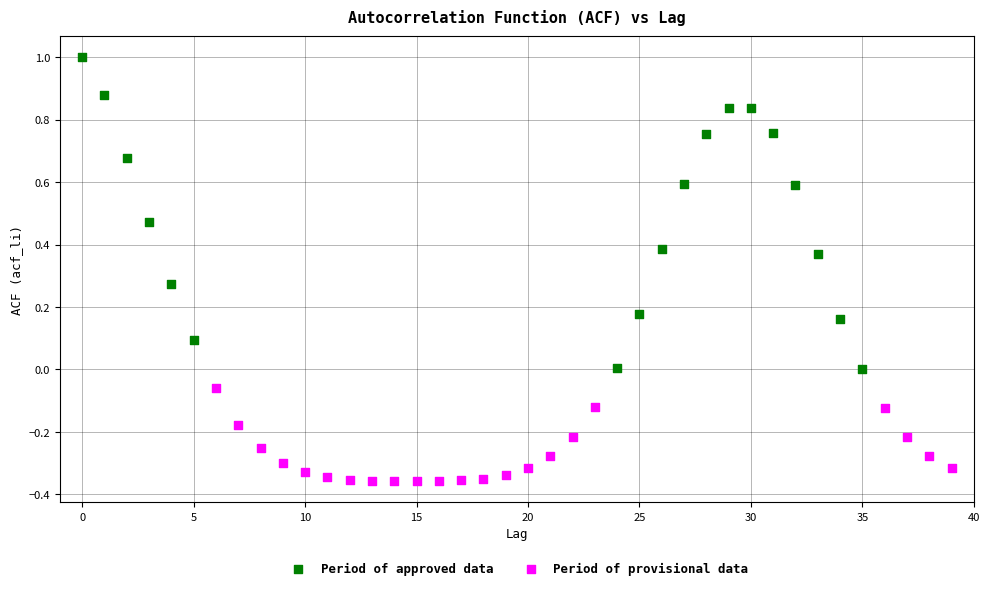

Which series reaches the maximum Y coordinate?

Period of approved data